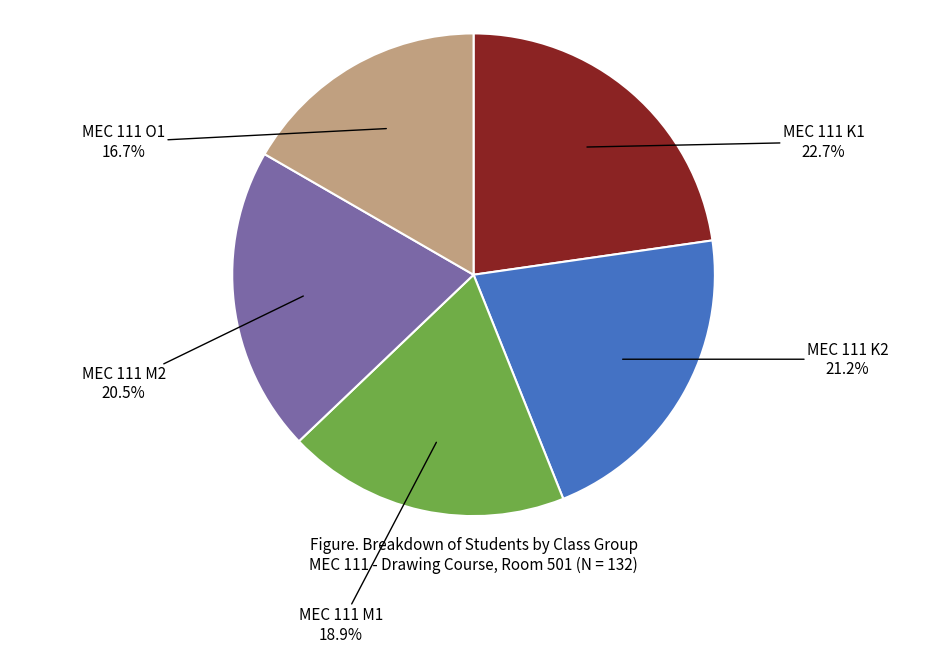

How many slices are in this pie chart?

5